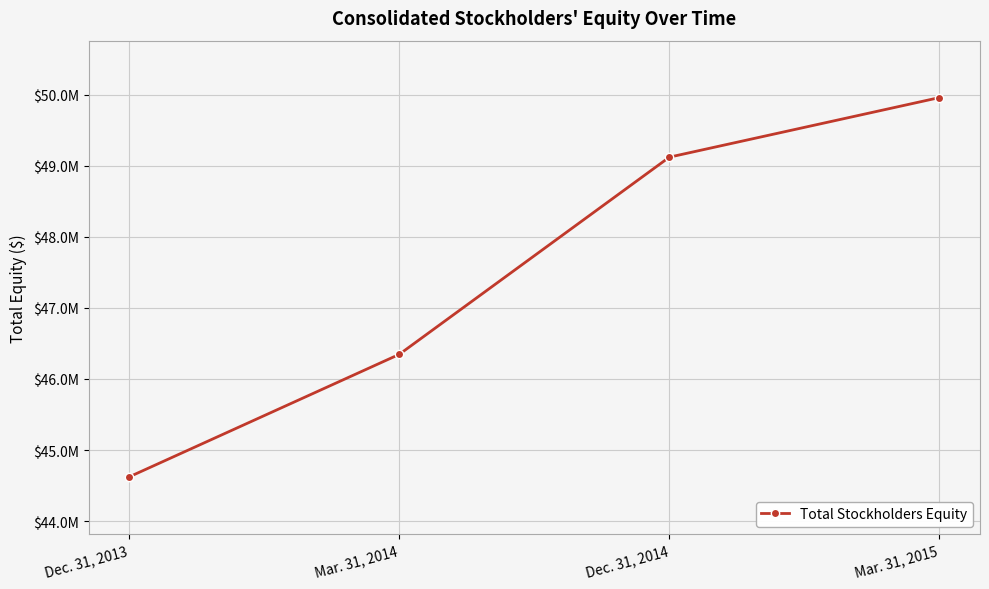

Reading left to right, extract all data points from this chart.

44621542	46346546	49123012	49961947